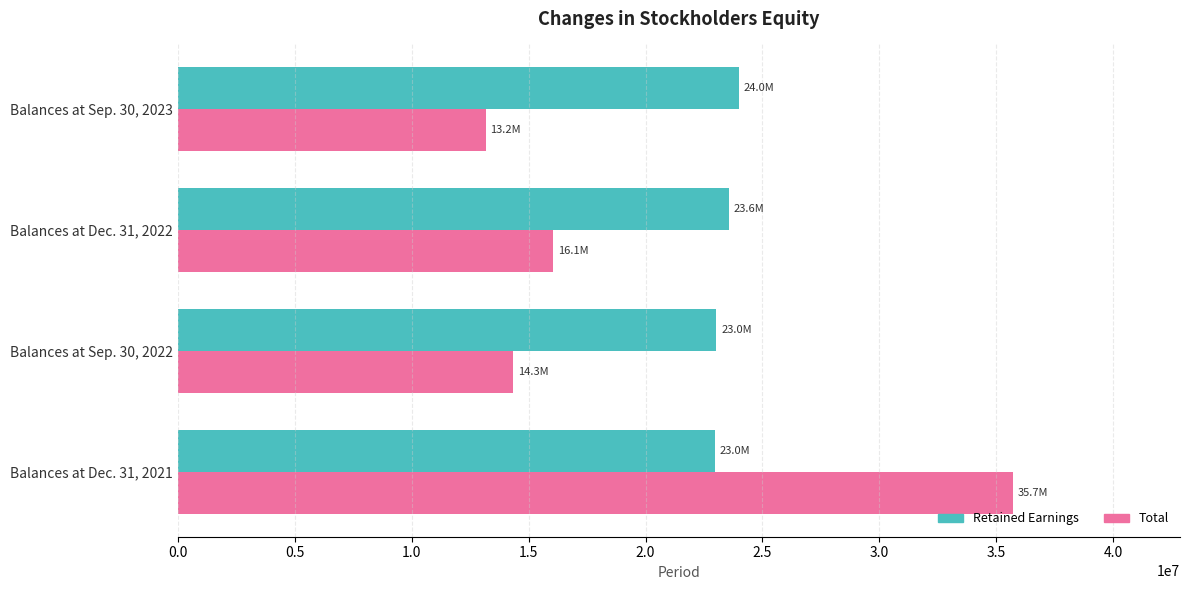

Which series changed the most between Balances at Dec. 31, 2021 and Balances at Dec. 31, 2022?

Total